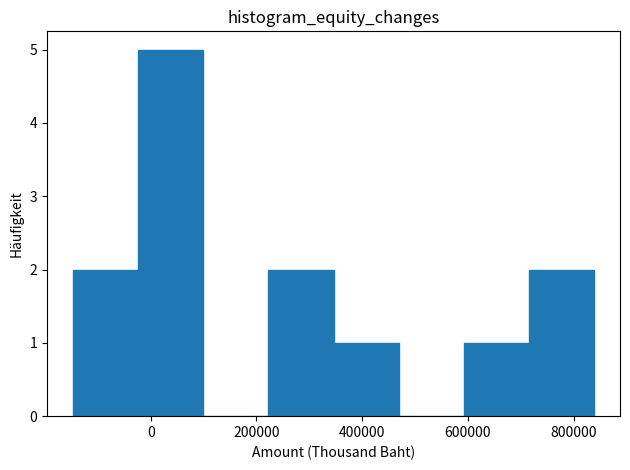

Which range on the x-axis has the tallest bar?

-20000 to 100000